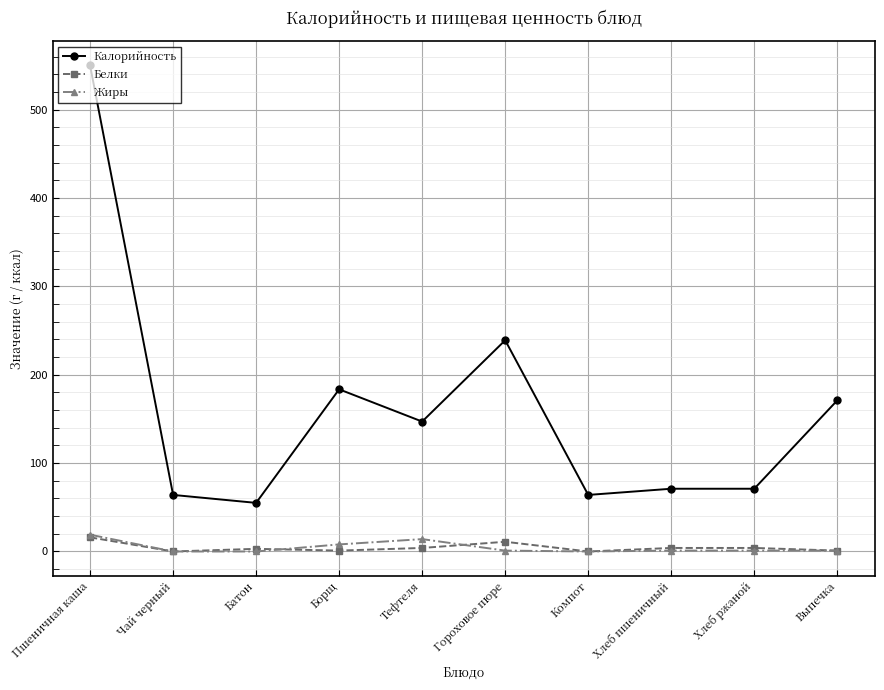

What is the sum of the Жиры values at Пшеничная каша and Хлеб пшеничный?

20.0